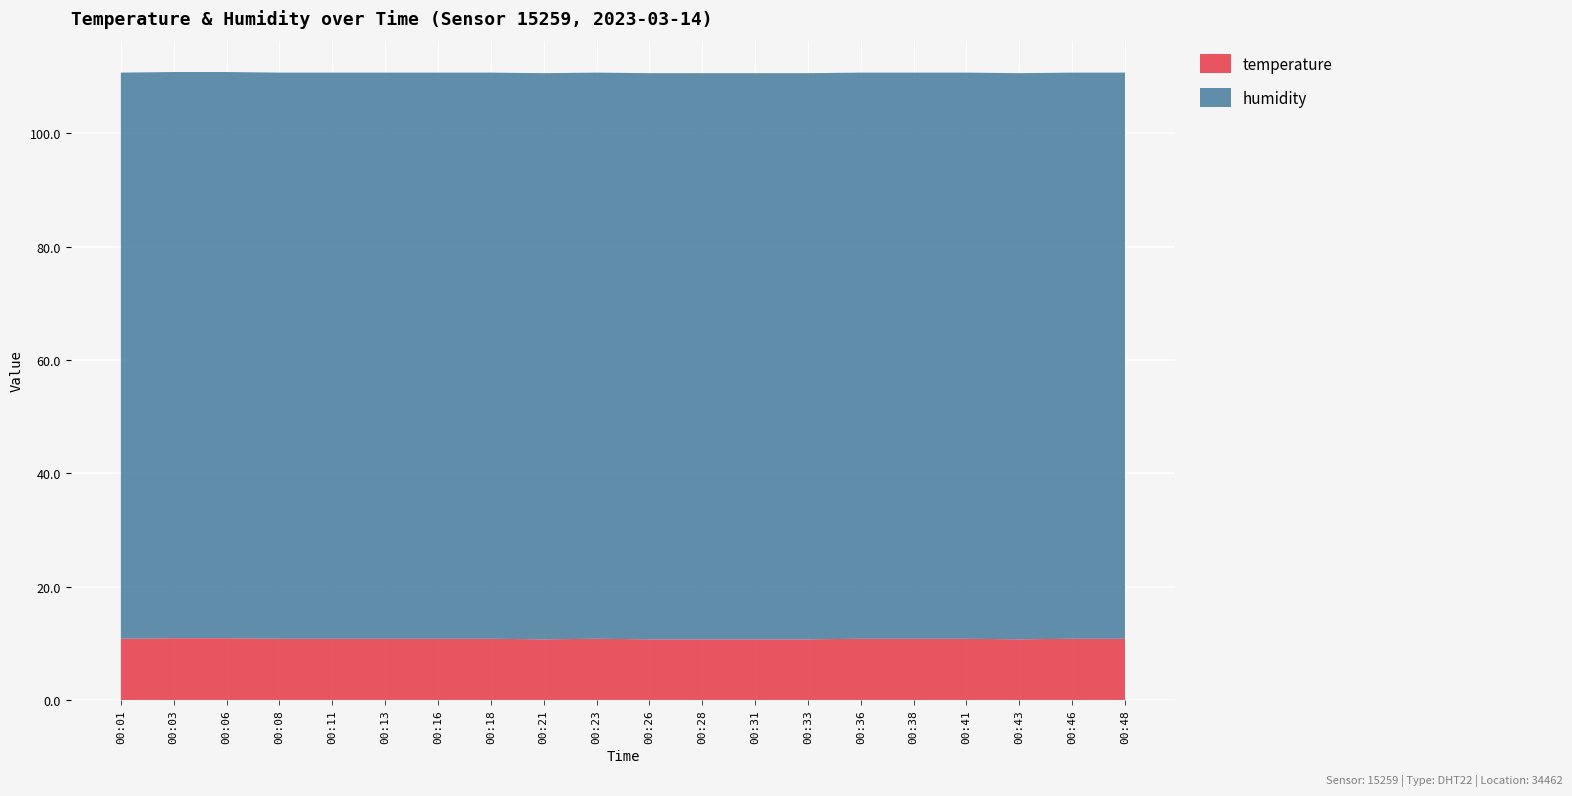

Reading left to right, list all the values displayed in this chart.

temperature: 10.8	10.9	10.9	10.8	10.8	10.8	10.8	10.8	10.7	10.8	10.7	10.7	10.7	10.7	10.8	10.8	10.8	10.7	10.8	10.8
humidity: 99.9	99.9	99.9	99.9	99.9	99.9	99.9	99.9	99.9	99.9	99.9	99.9	99.9	99.9	99.9	99.9	99.9	99.9	99.9	99.9